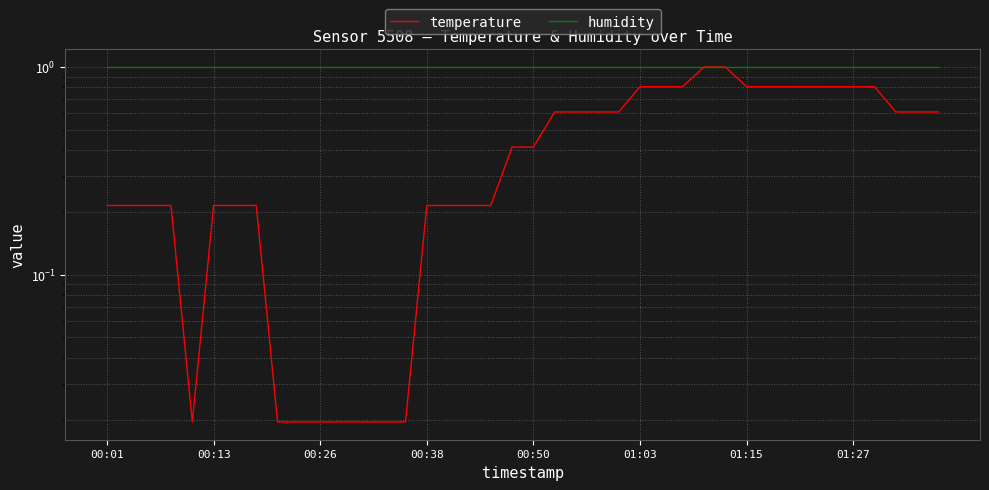

What are all the series names shown in the legend?

temperature, humidity